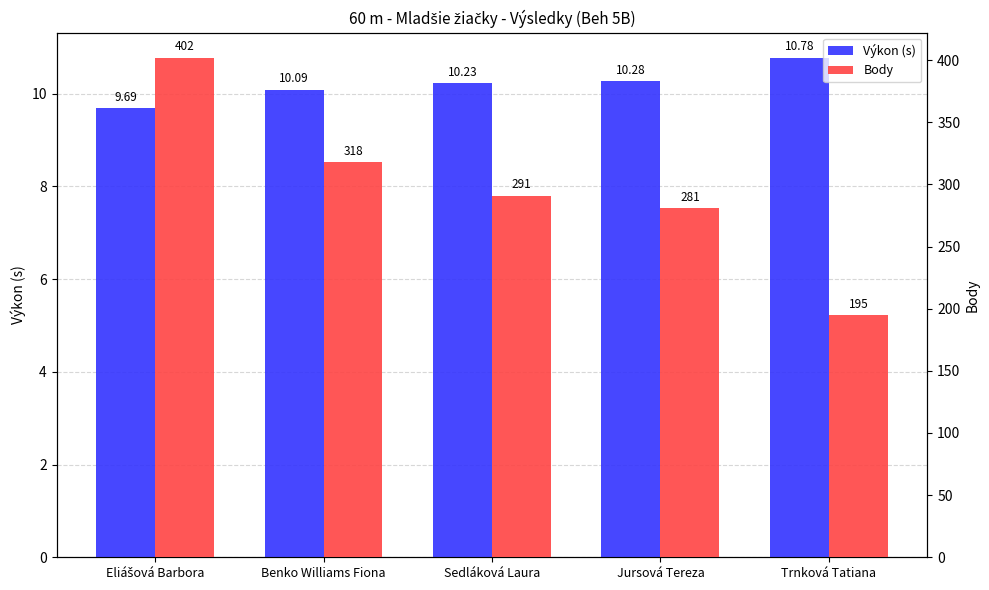

Reading right to left, extract all data points from this chart.

Výkon (s): 10.8	10.3	10.2	10.1	9.7
Body: 195.0	281.0	291.0	318.0	402.0